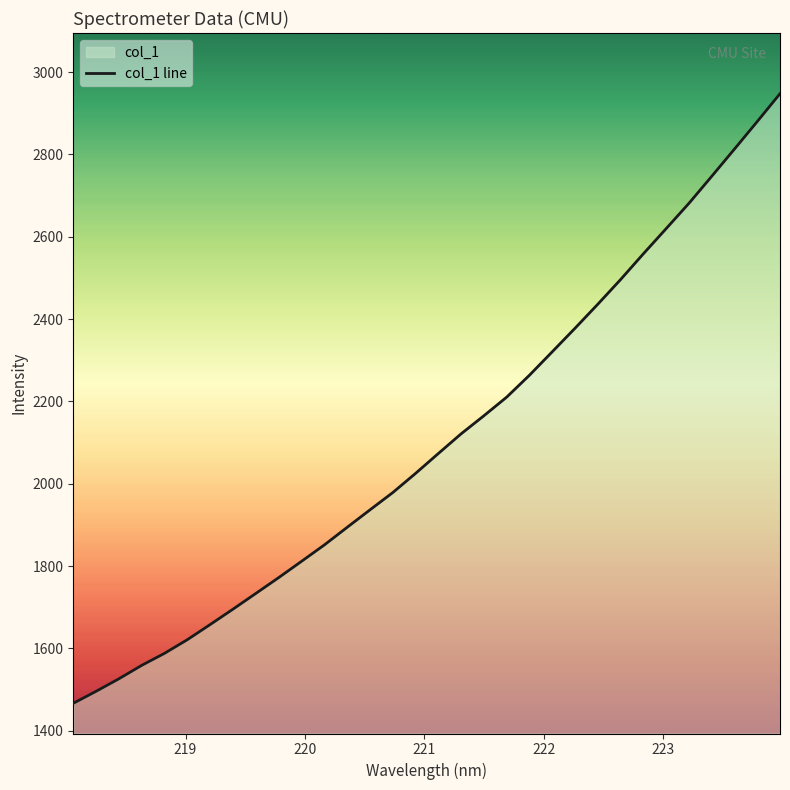

What is the maximum value shown in the chart?

2947.6